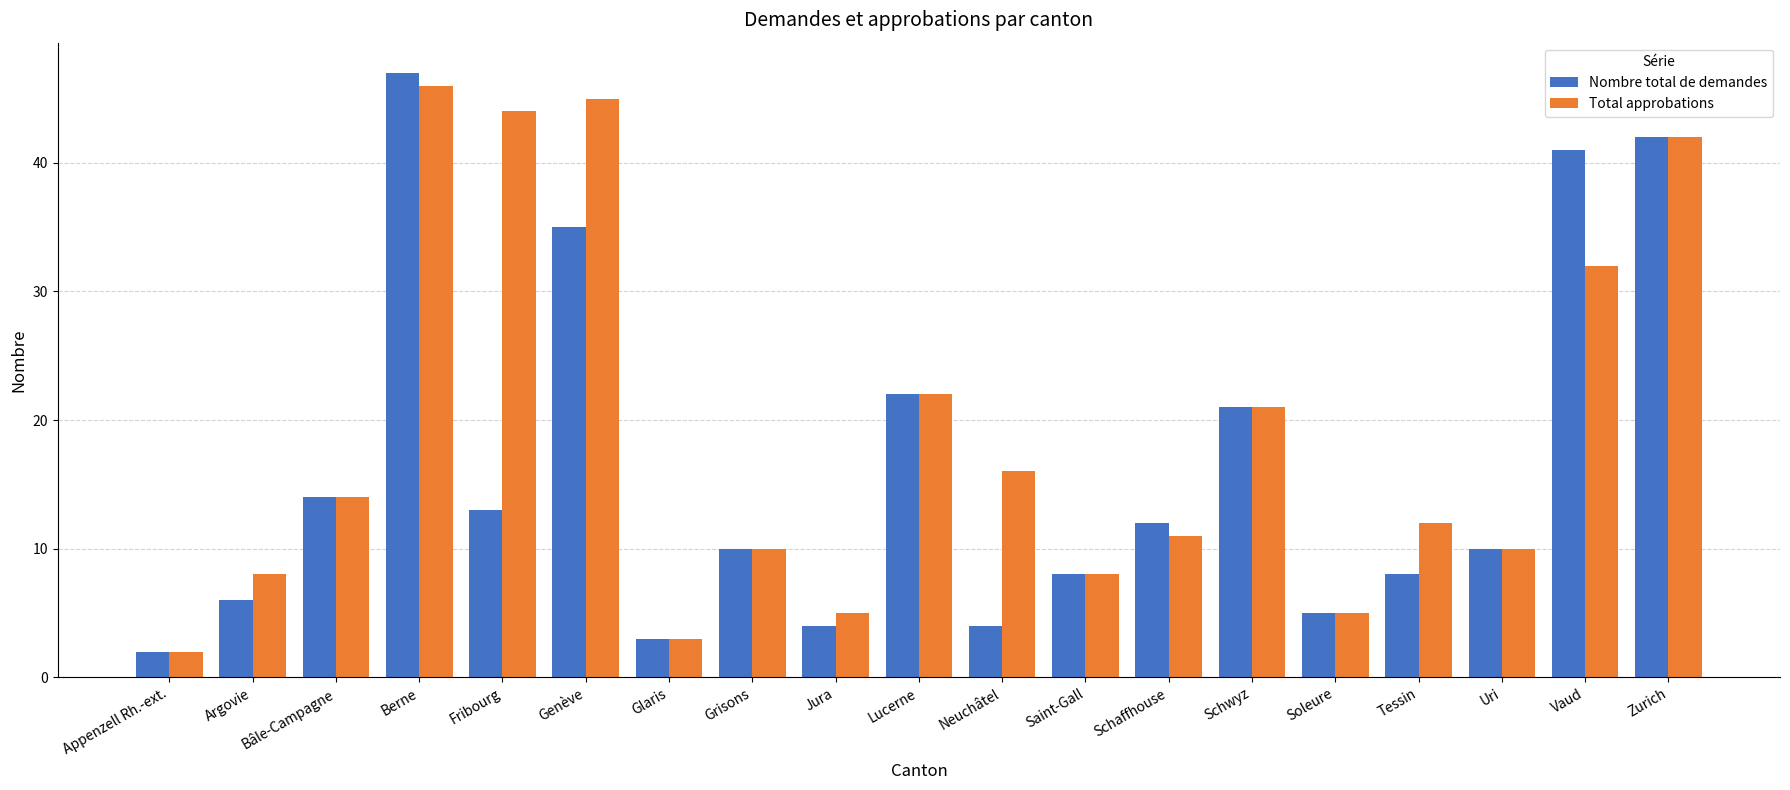

Which series has the largest total across all categories?

Total approbations